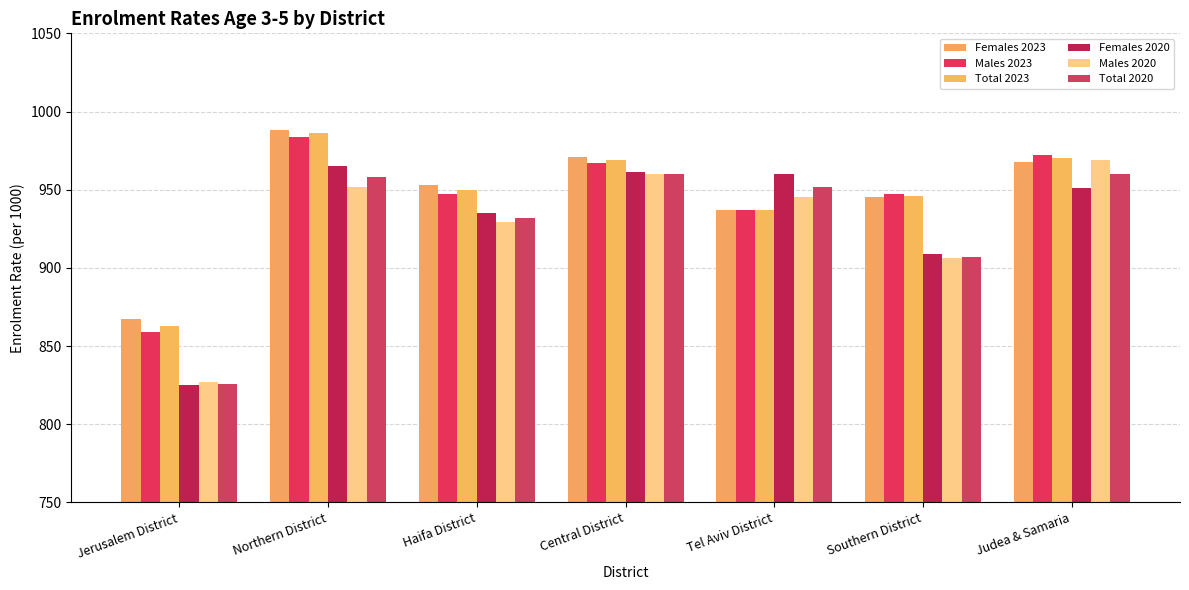

Reading left to right, list all the values displayed in this chart.

Females 2023: Jerusalem District=867	Northern District=988	Haifa District=953	Central District=971	Tel Aviv District=937	Southern District=945	Judea & Samaria=968
Males 2023: Jerusalem District=859	Northern District=984	Haifa District=947	Central District=967	Tel Aviv District=937	Southern District=947	Judea & Samaria=972
Total 2023: Jerusalem District=863	Northern District=986	Haifa District=950	Central District=969	Tel Aviv District=937	Southern District=946	Judea & Samaria=970
Females 2020: Jerusalem District=825	Northern District=965	Haifa District=935	Central District=961	Tel Aviv District=960	Southern District=909	Judea & Samaria=951
Males 2020: Jerusalem District=827	Northern District=952	Haifa District=929	Central District=960	Tel Aviv District=945	Southern District=906	Judea & Samaria=969
Total 2020: Jerusalem District=826	Northern District=958	Haifa District=932	Central District=960	Tel Aviv District=952	Southern District=907	Judea & Samaria=960